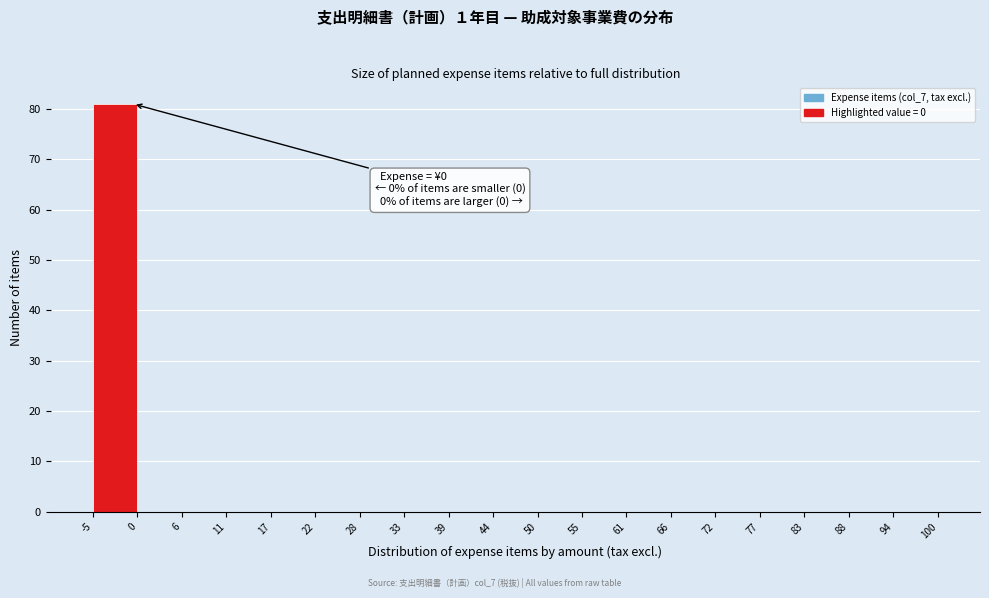

Over which range of the x-axis is the bar tallest?

-5 to 0